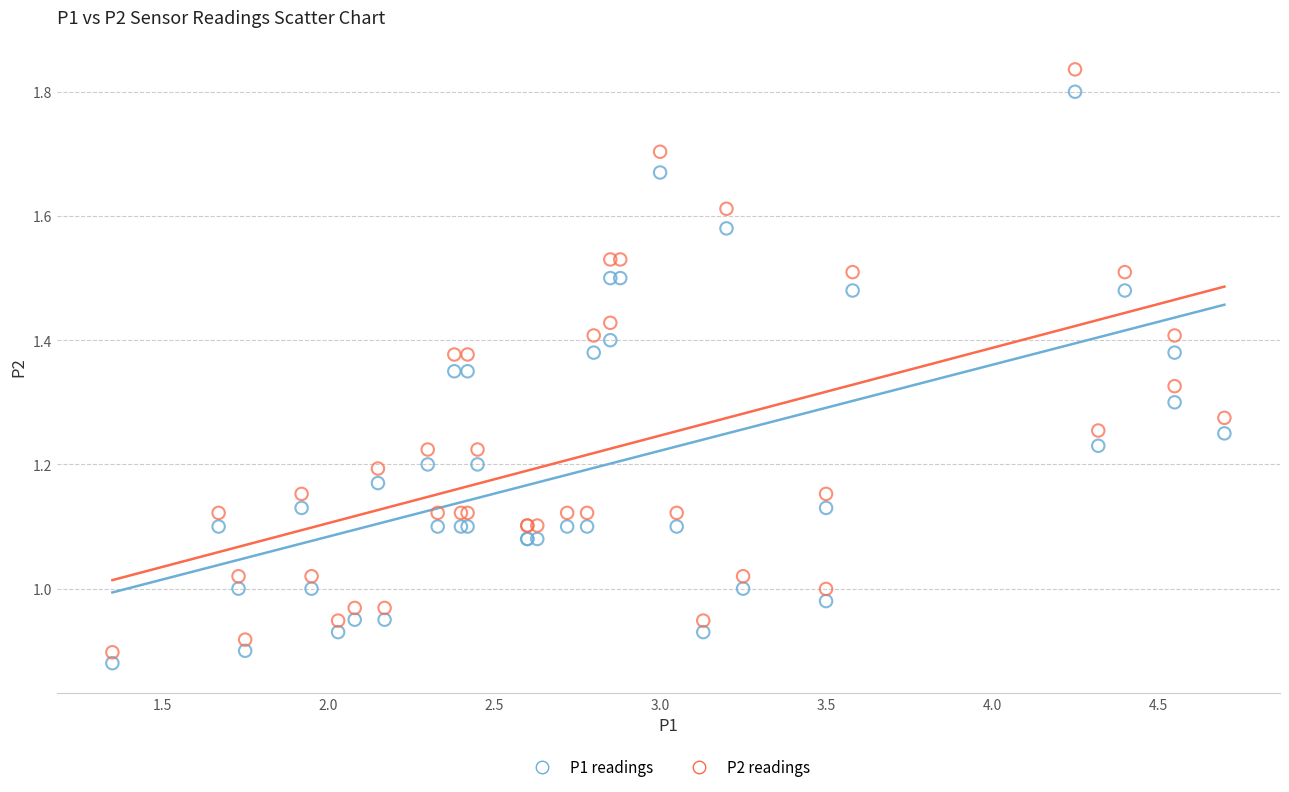

Which series reaches the minimum Y coordinate?

P1 readings